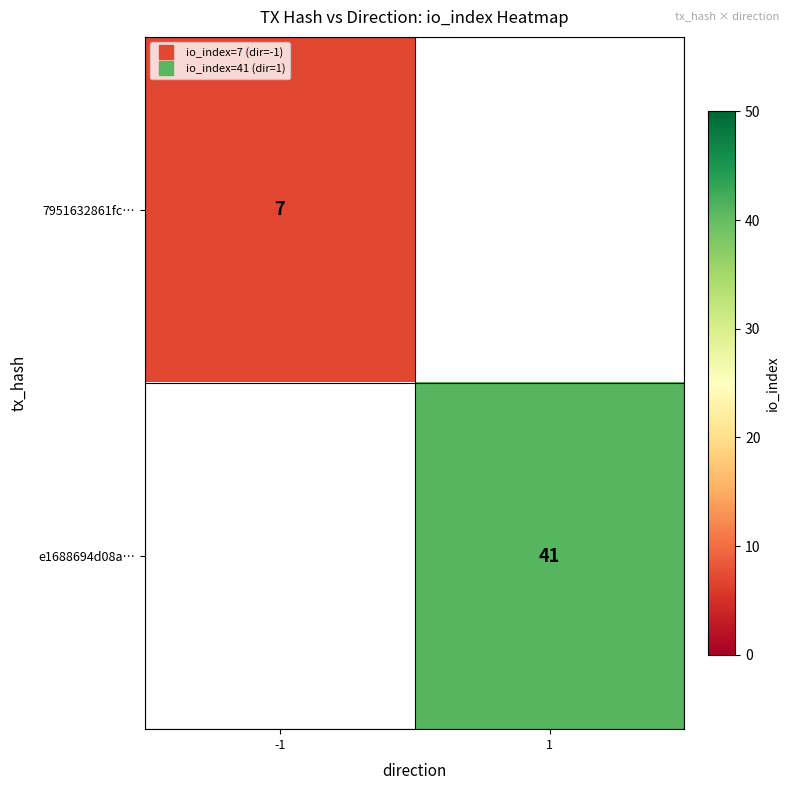

At how many categories does at least one series exceed 21?

1